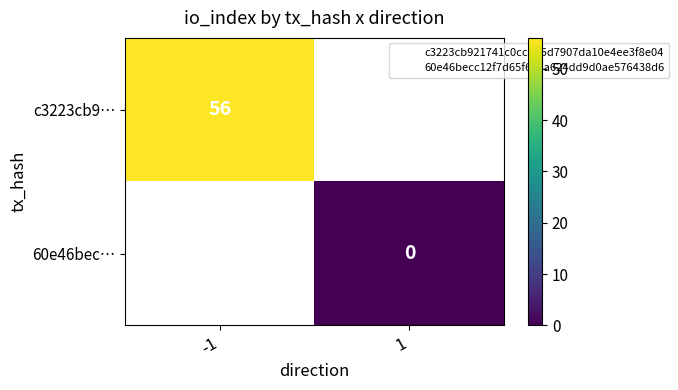

Is it true that c3223cb9… equals 56 at -1?

True